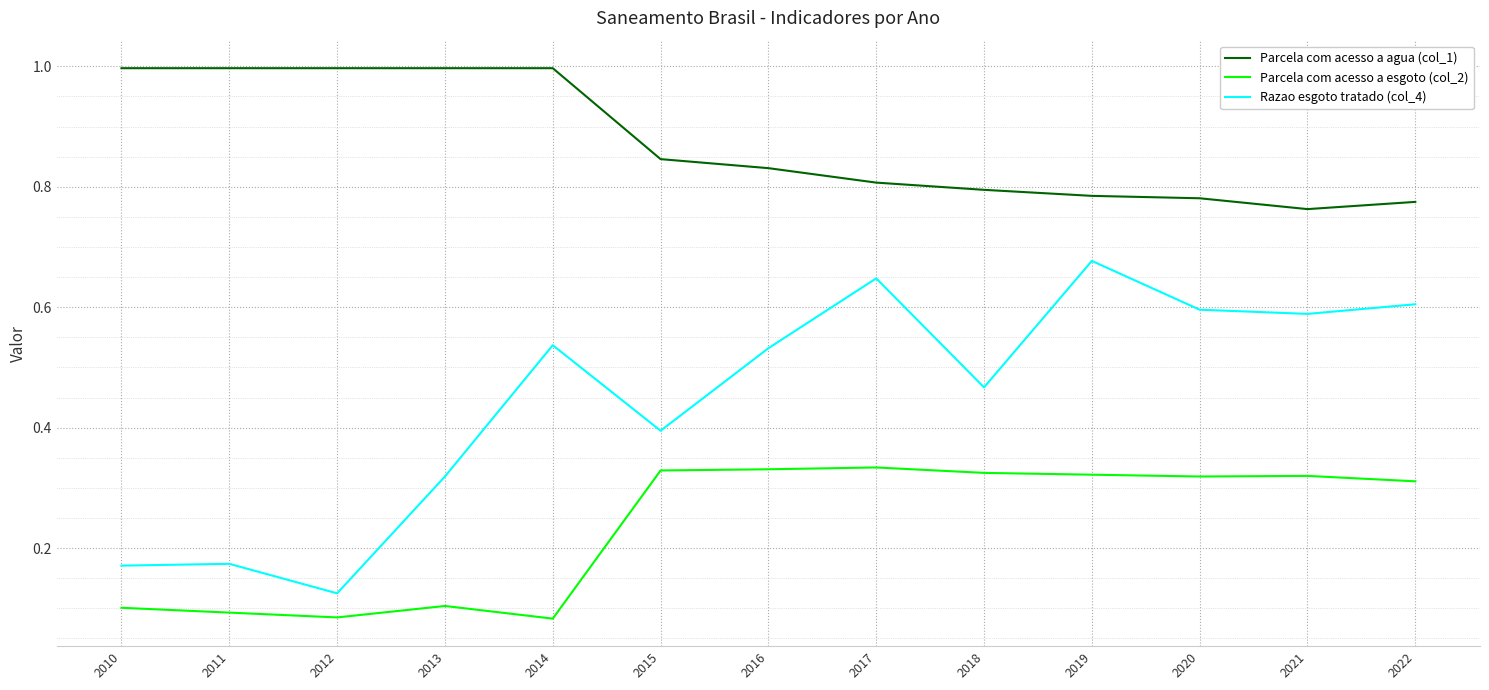

At which label is Parcela com acesso a agua (col_1) closest to 0?

2021